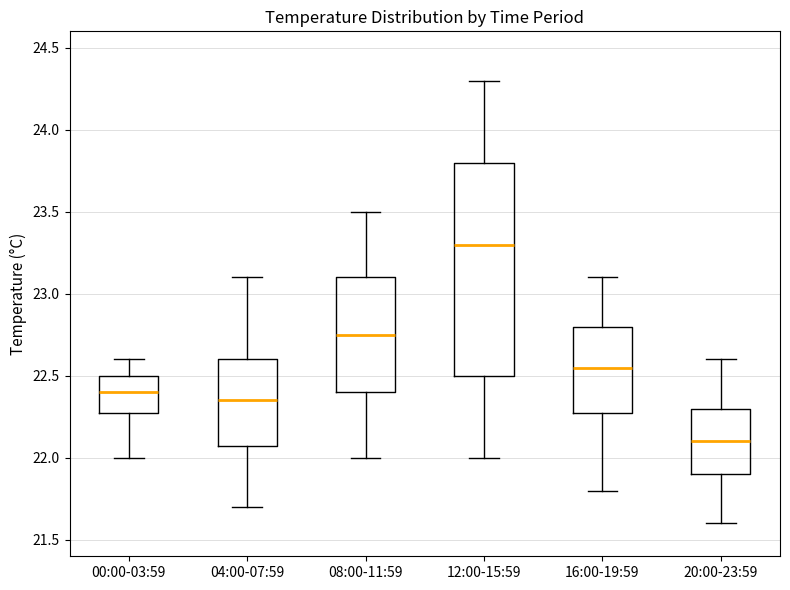

Reading left to right, transcribe this box plot: for each box, give where its median line is, the range the box spans, and where its two whiskers end, as read against the y-axis. The values are not printed on the chart, so give them approximately, as read against the axis.

00:00-03:59: median 22.40, box 22.30 to 22.50, whiskers 22.00 to 22.60
04:00-07:59: median 22.35, box 22.10 to 22.60, whiskers 21.70 to 23.10
08:00-11:59: median 22.75, box 22.40 to 23.10, whiskers 22.00 to 23.50
12:00-15:59: median 23.30, box 22.50 to 23.80, whiskers 22.00 to 24.30
16:00-19:59: median 22.55, box 22.30 to 22.80, whiskers 21.80 to 23.10
20:00-23:59: median 22.10, box 21.90 to 22.30, whiskers 21.60 to 22.60